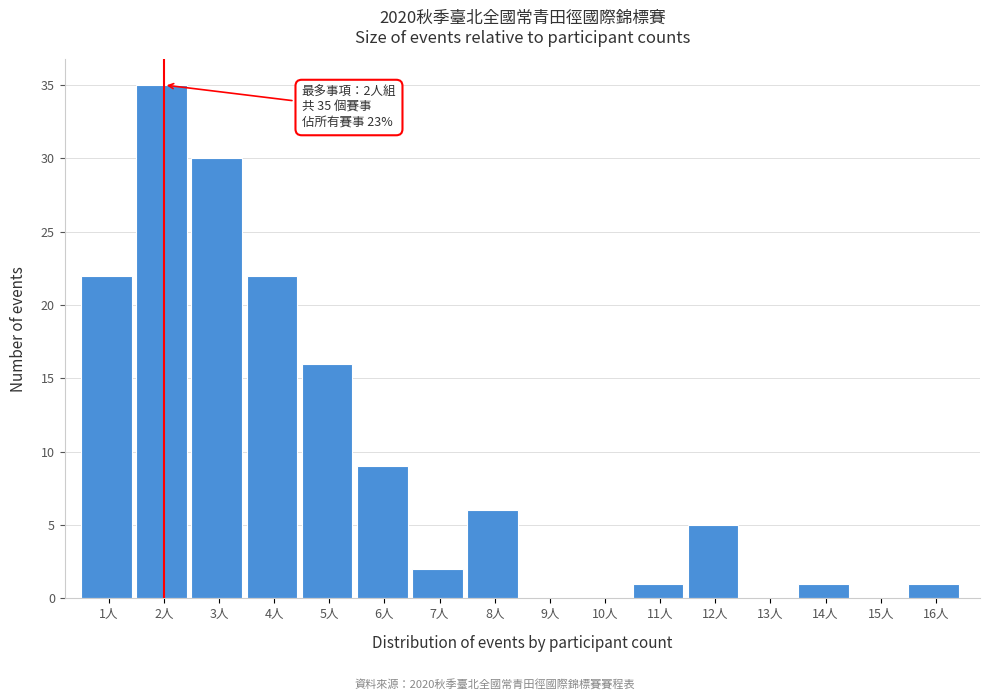

Reading left to right, what are all the values shown in this chart?

1人=22	2人=35	3人=30	4人=22	5人=16	6人=9	7人=2	8人=6	9人=0	10人=0	11人=1	12人=5	13人=0	14人=1	15人=0	16人=1